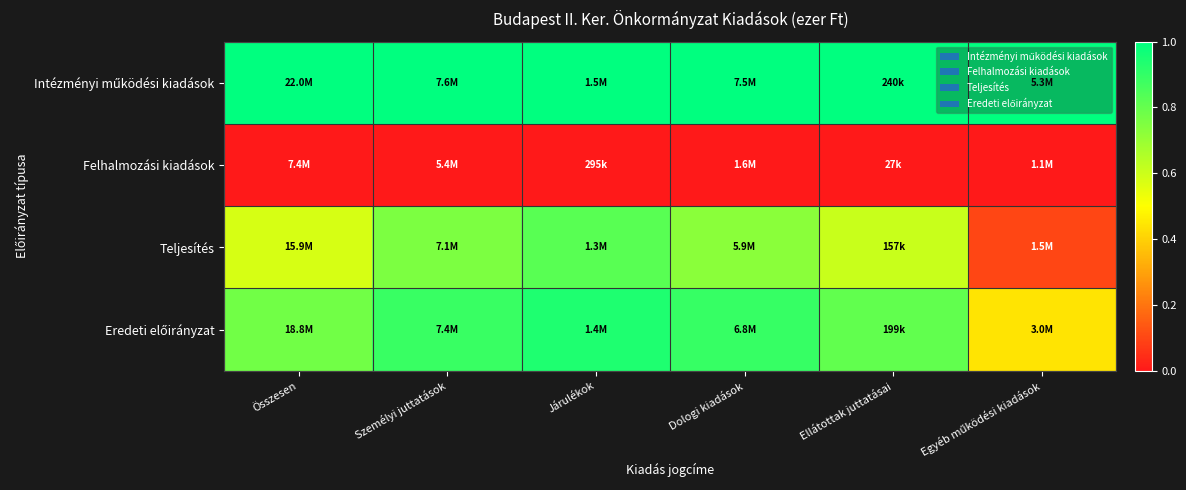

List the series in order of their peak value, lowest first.

Felhalmozási kiadások, Teljesítés, Eredeti előirányzat, Intézményi működési kiadások